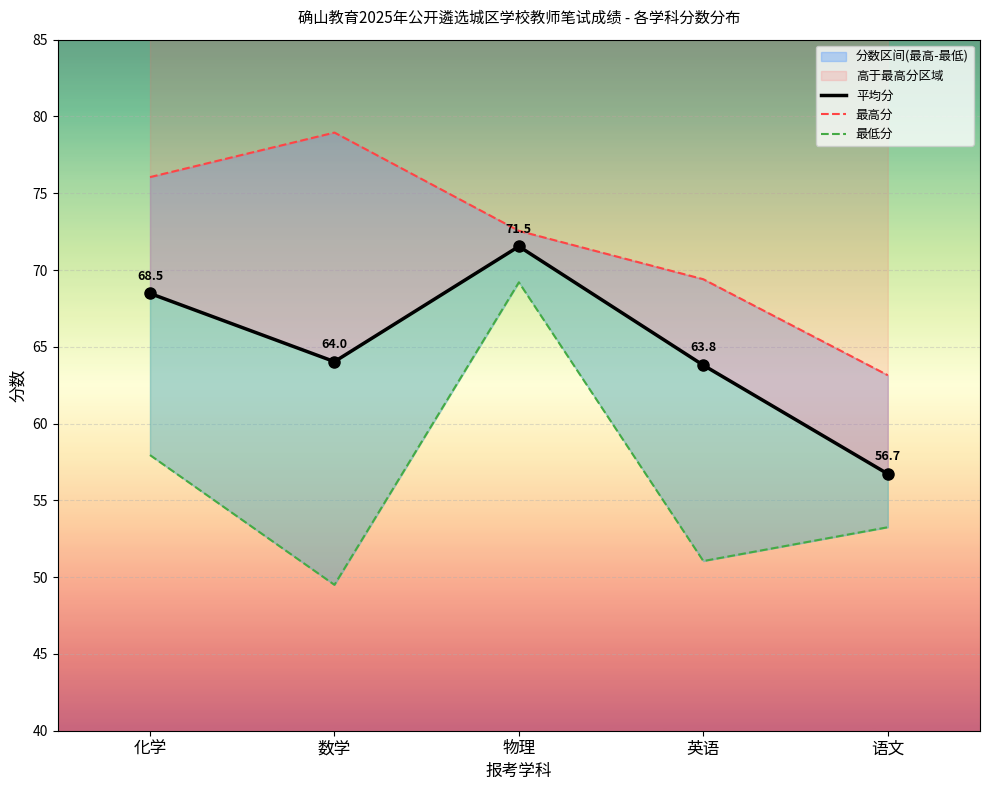

What are all the series names shown in the legend?

平均分, 最高分, 最低分